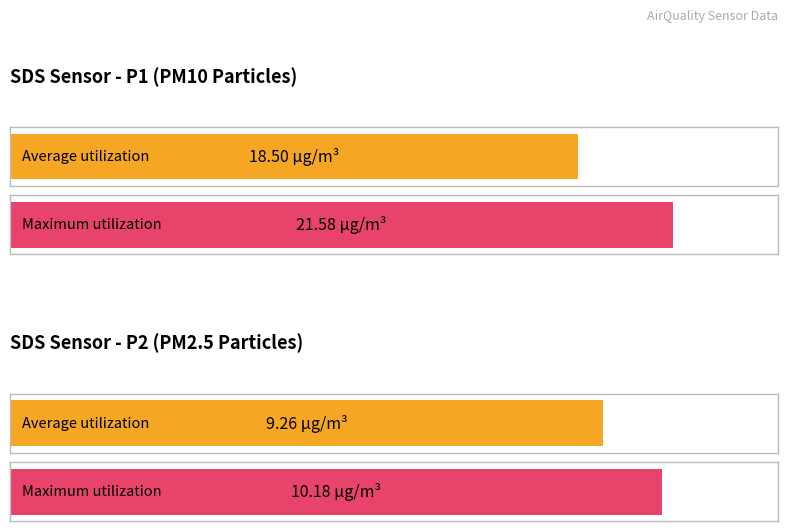

What is the value of the SDS_P2 bar at the 4th from the left?

9.3